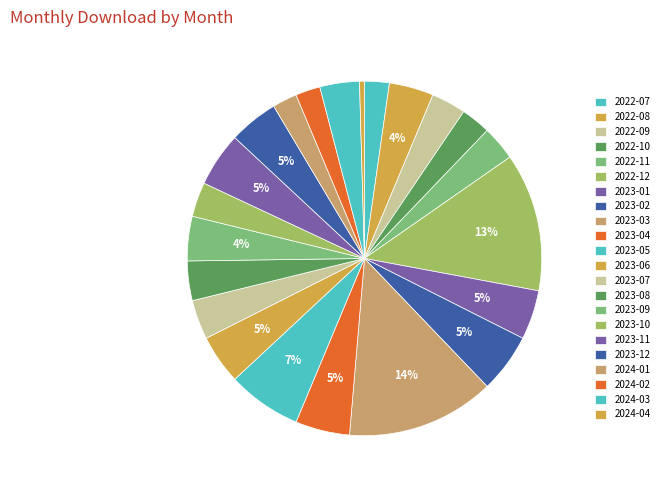

Is it true that 2023-03 is 14% of the pie?

True